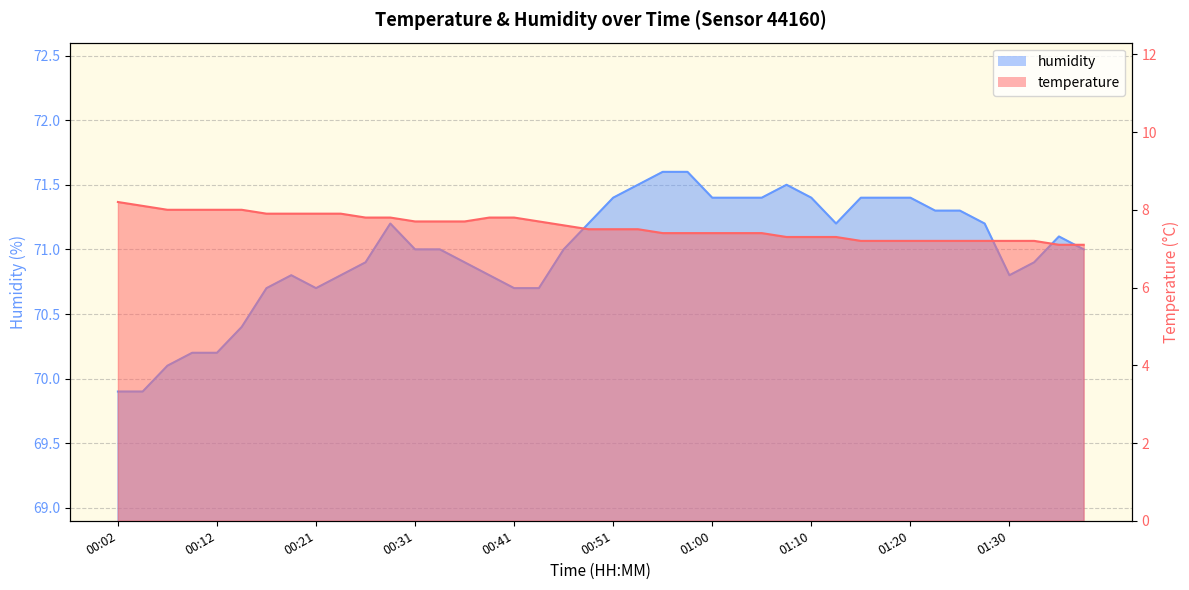

Which label corresponds to the smallest value in the chart?

01:35